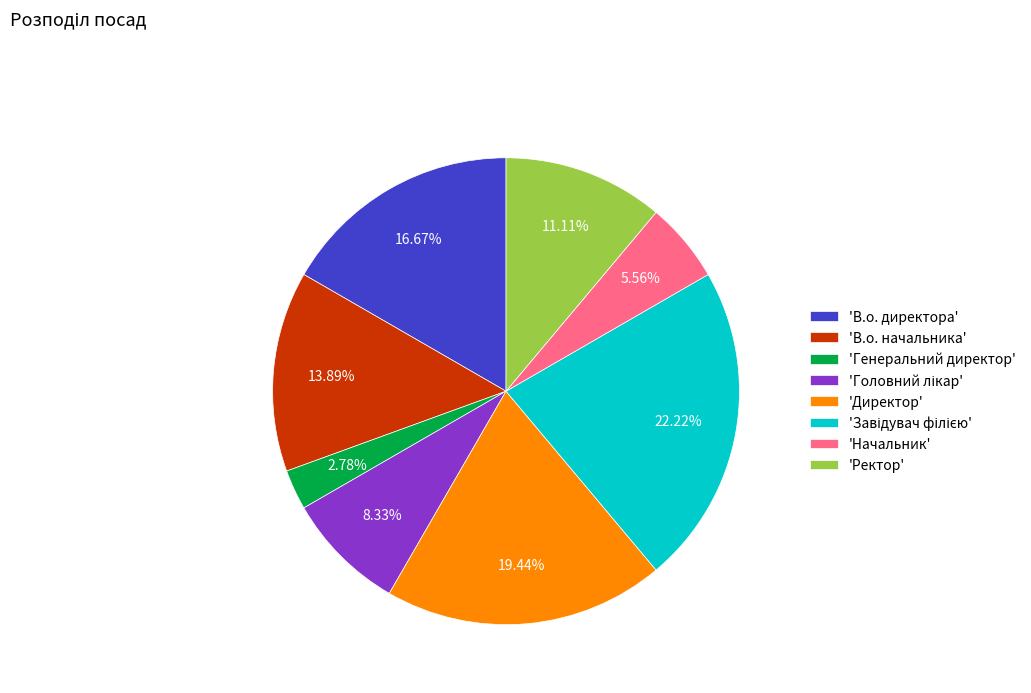

Which slice is the smallest?

'Генеральний директор'